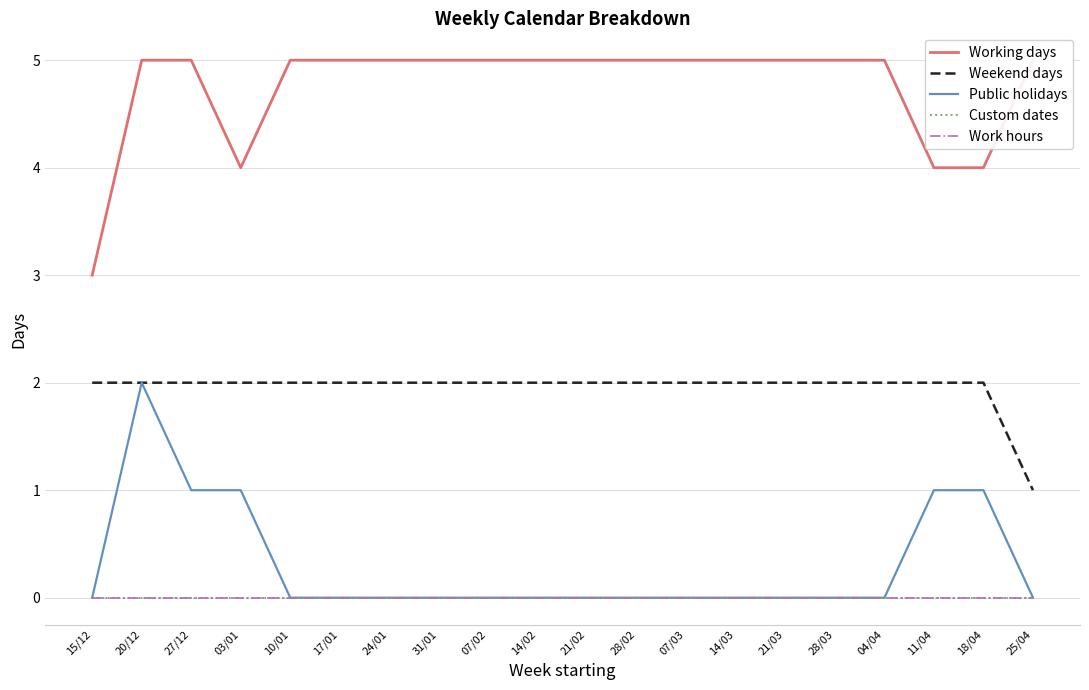

Which series has the largest total across all categories?

Working days